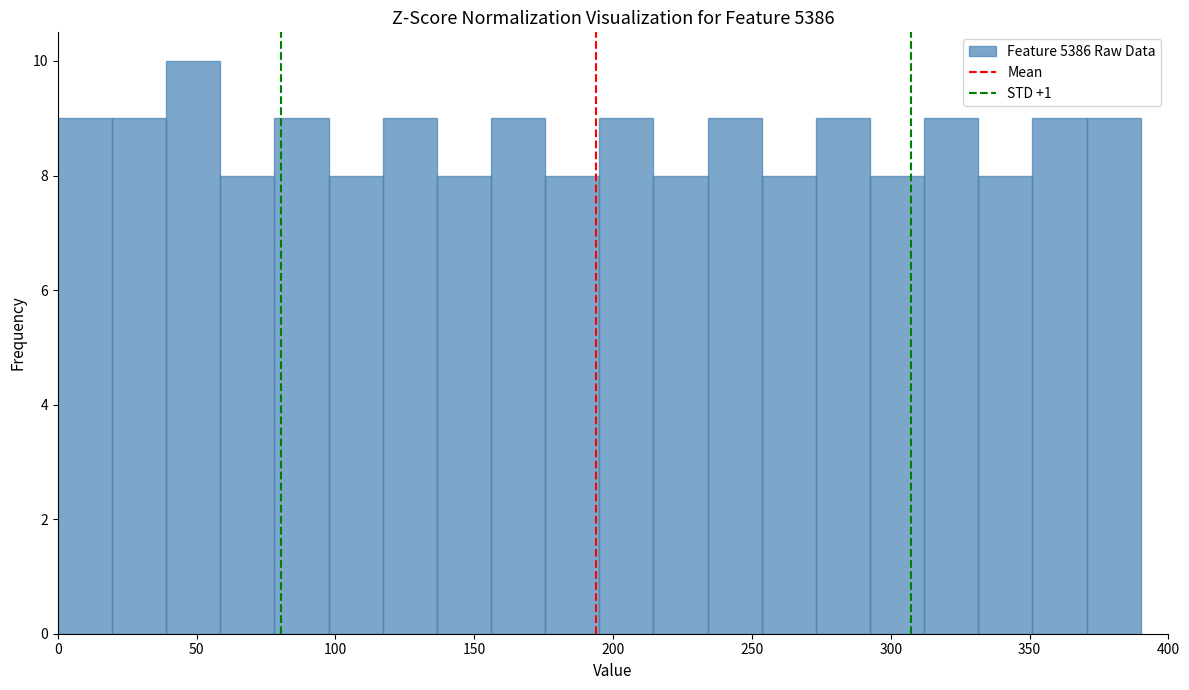

Read against the x-axis, roughly where is the centre of the tallest bar?

50